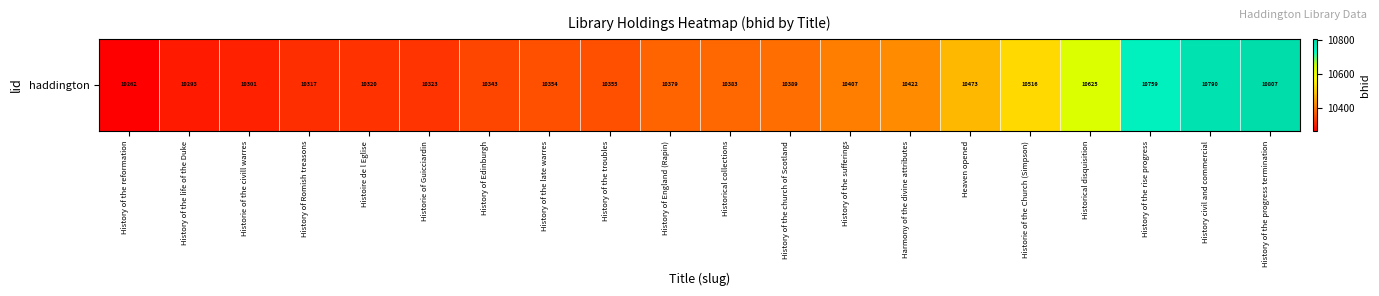

At which label is the value closest to 10534?

Historie of the Church (Simpson)